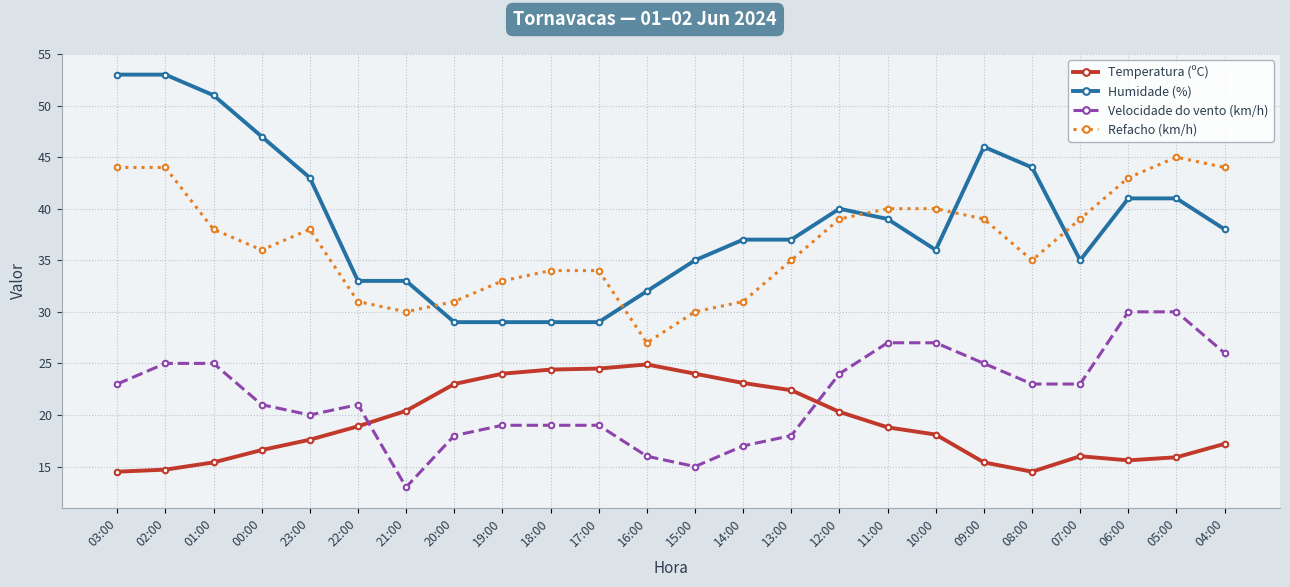

How many times do Velocidade do vento (km/h) and Temperatura (ºC) cross each other?

2